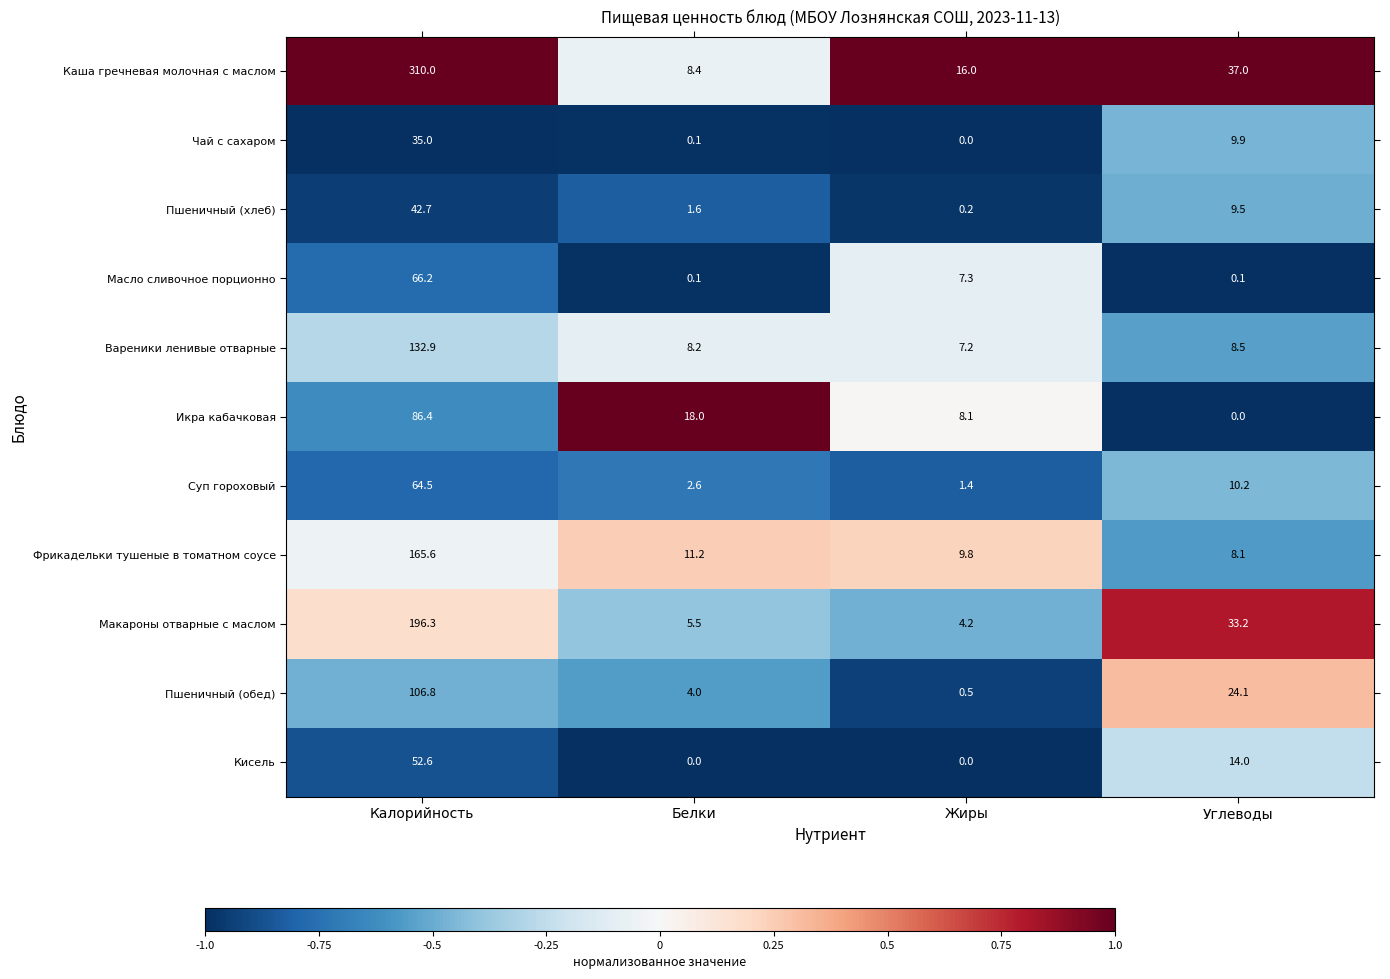

How many positive values does the Икра кабачковая series have?

3